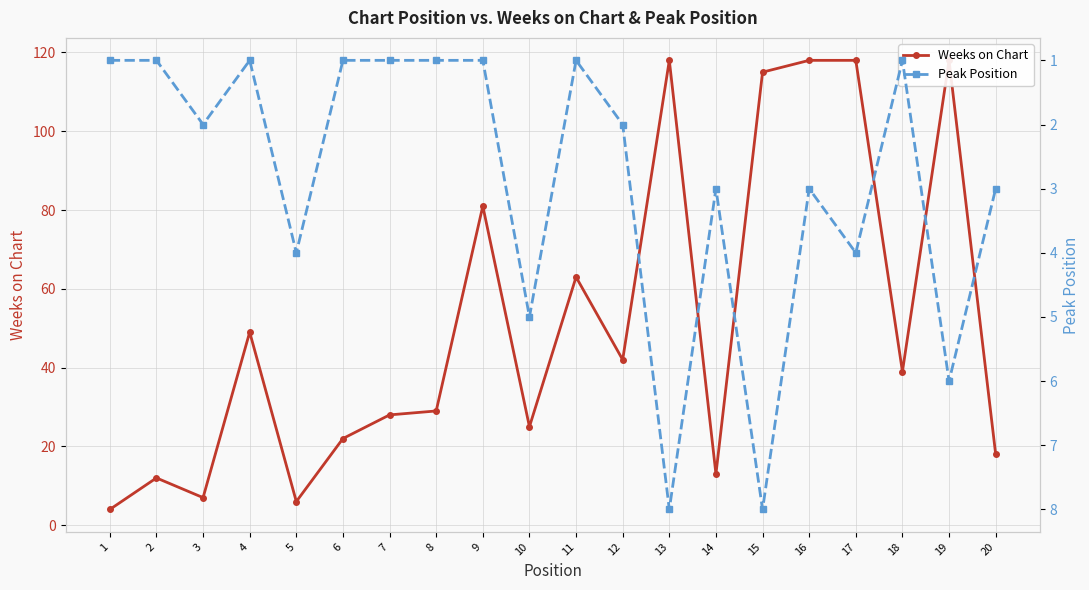

What is the sum of all Peak Position values?

57